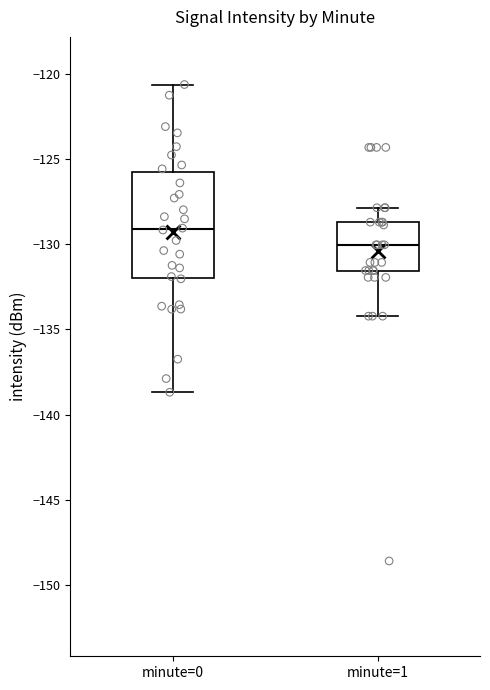

Reading left to right, transcribe this box plot: for each box, give where its median line is, the range the box spans, and where its two whiskers end, as read against the y-axis. The values are not printed on the chart, so give them approximately, as read against the axis.

minute=0: median -129.0, box -132.0 to -126.0, whiskers -138.5 to -120.5
minute=1: median -130.0, box -131.5 to -128.5, whiskers -134.0 to -128.0